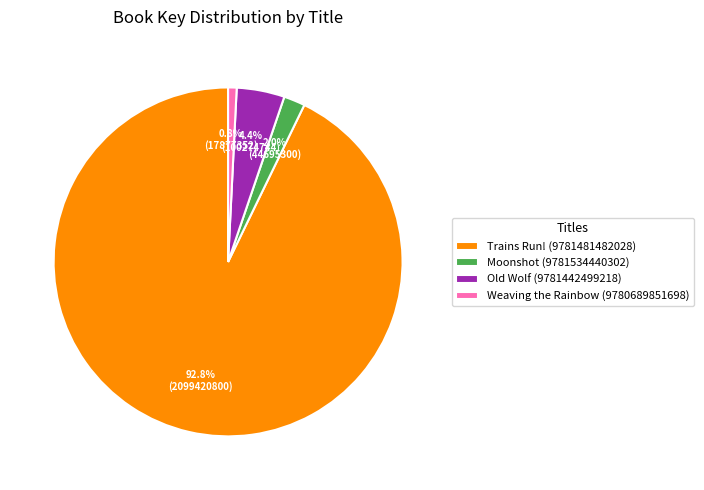

Which slice is the largest?

Trains Run! (9781481482028)